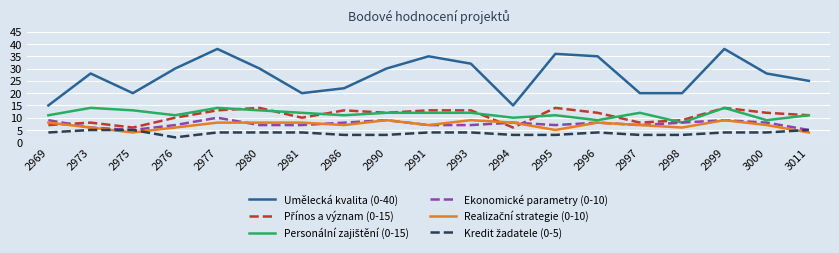

Which label corresponds to the smallest value in the chart?

2976